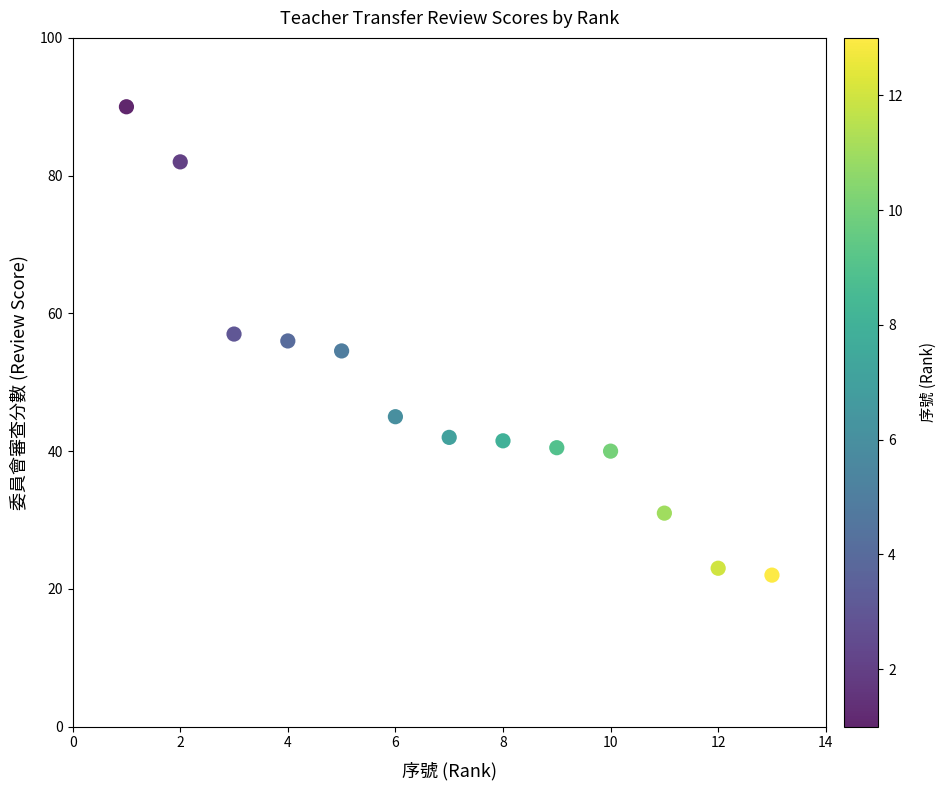

What is the range of X values (max minus min)?

12.0